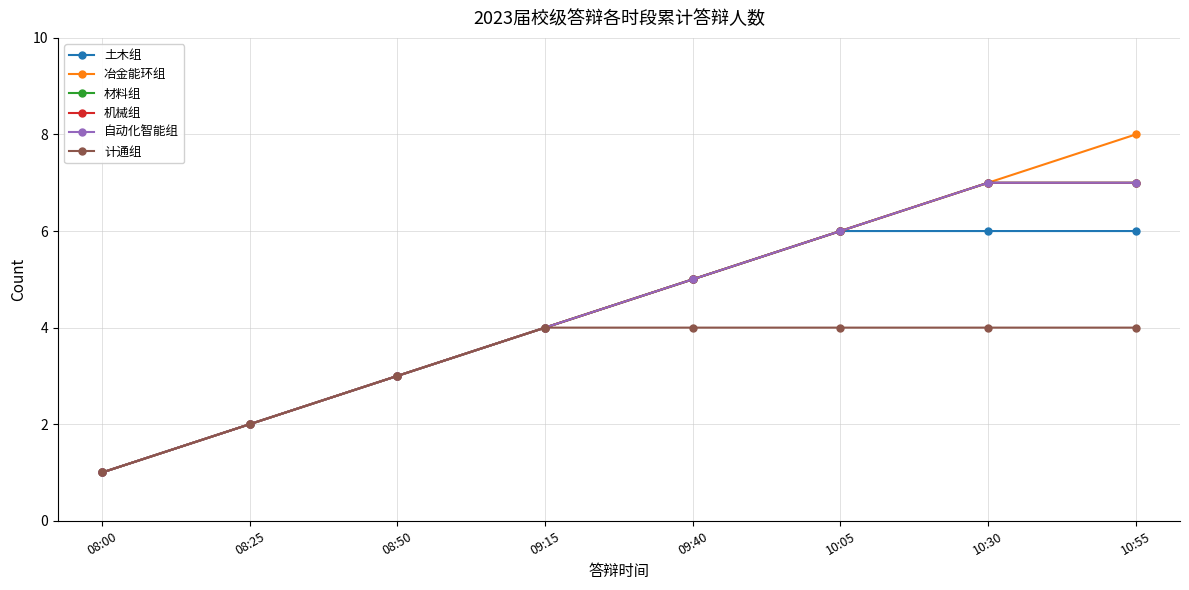

Which series has the widest spread of values?

冶金能环组